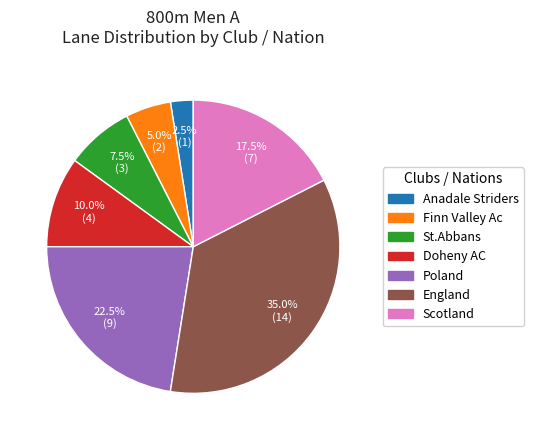

Is there a majority slice in this chart?

No